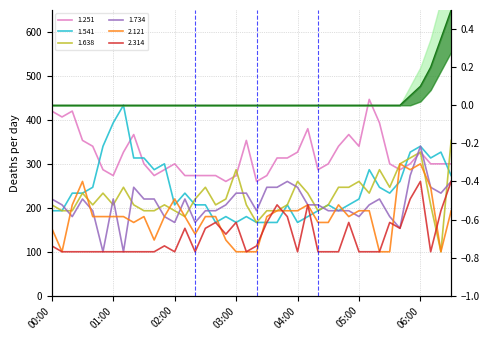

True or false: the data shows 0.0 at 05:00.

True